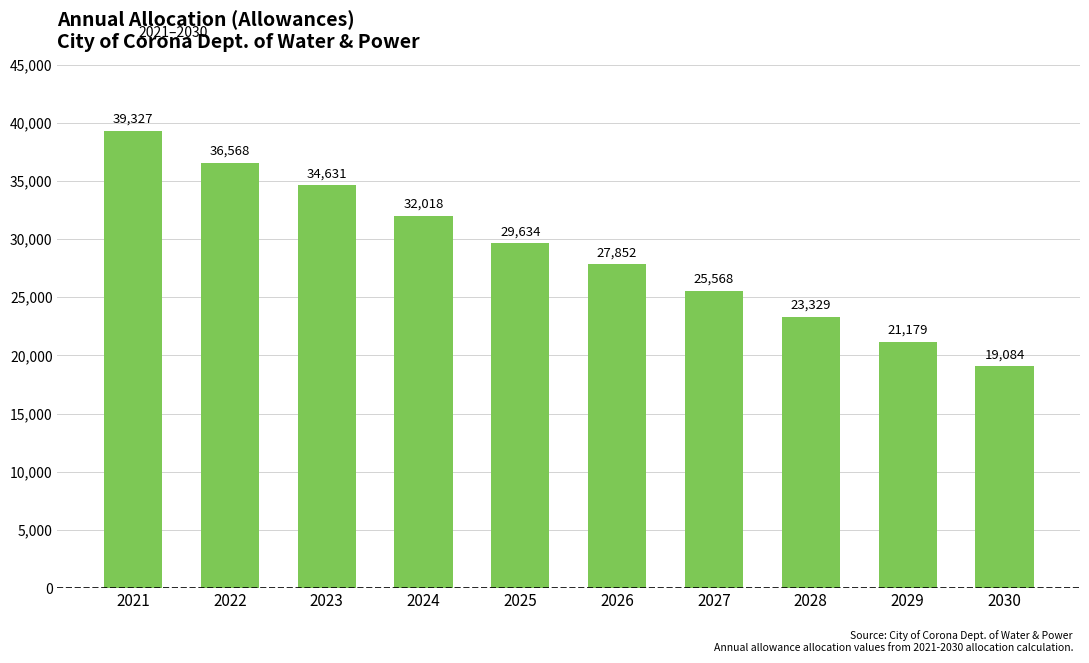

What is the change in value from 2023 to 2030?

-15547.9